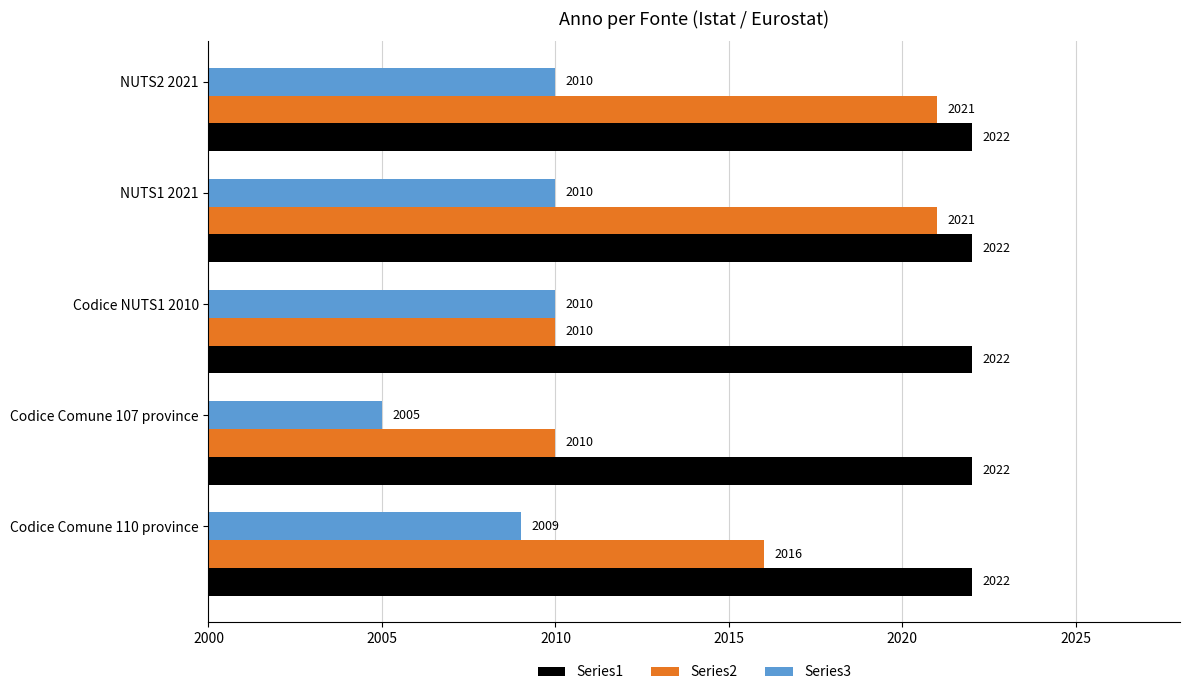

What is the sum of the Series2 values at NUTS2 2021 and NUTS1 2021?

4042